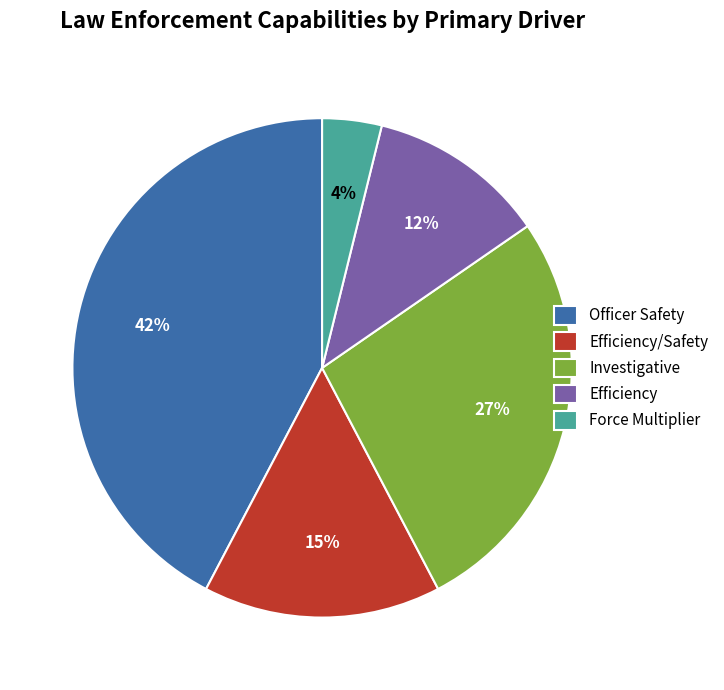

What is the ratio of the value at Force Multiplier to the value at Efficiency?

0.3